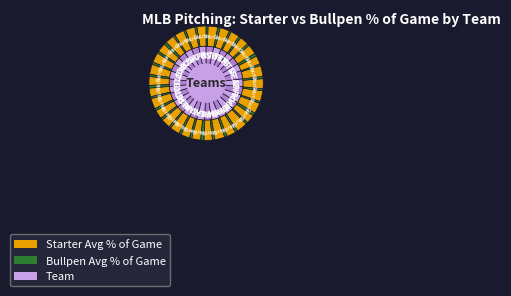

Is there any slice that represents more than half of the pie?

No